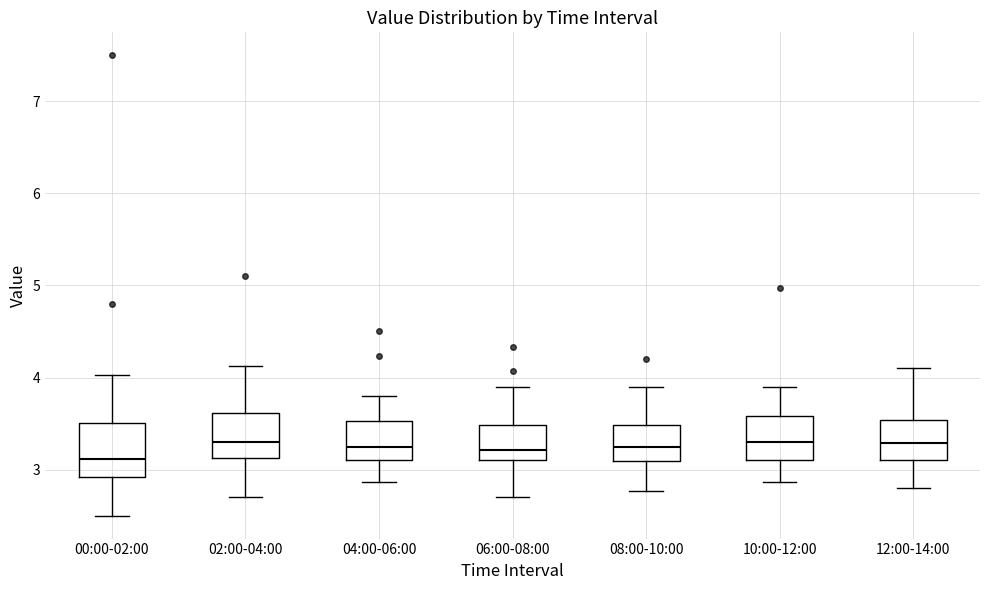

Where does the lower whisker of the box for 10:00-12:00 end on the y-axis? The values are not printed on the chart, so give them approximately, as read against the axis.

2.9